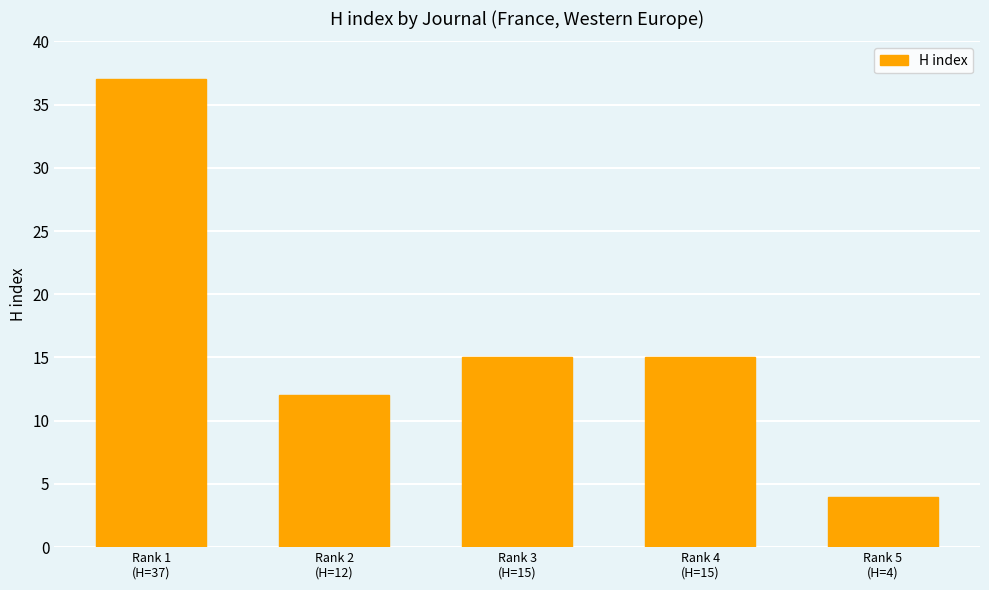

What is the difference between the values at Rank 2
(H=12) and Rank 5
(H=4)?

8